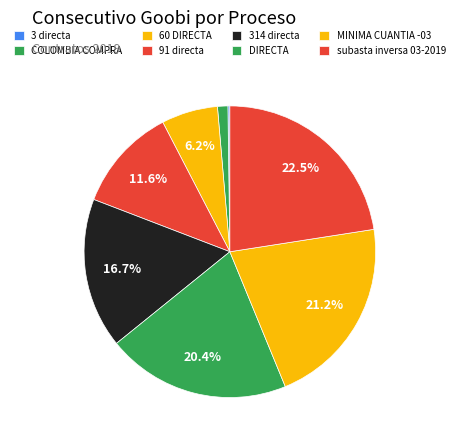

What is the change in value from 91 directa to DIRECTA?

+123